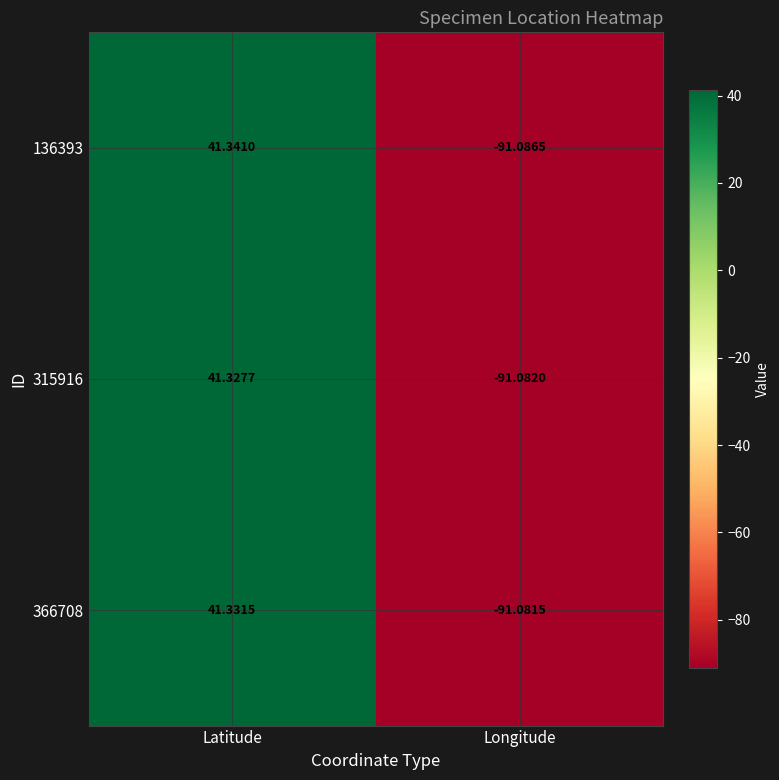

Where does the 366708 series first go above 41?

Latitude